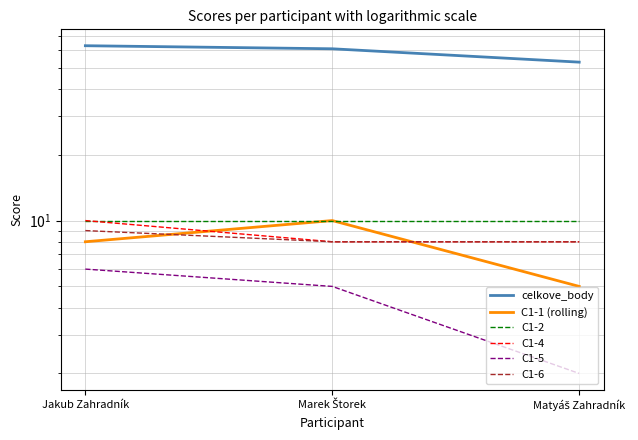

How many values in the C1-5 series exceed 5?

1